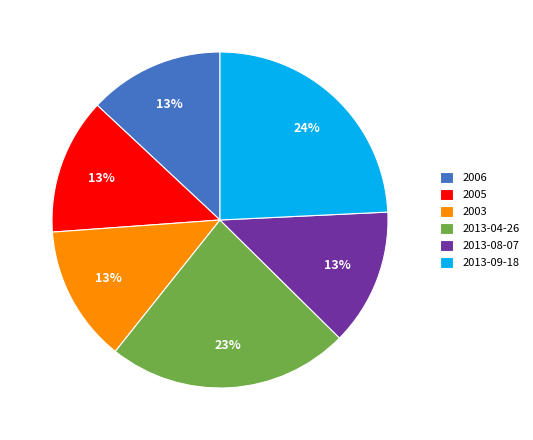

Is the sum of 2013-04-26 and 2005 greater than half?

No